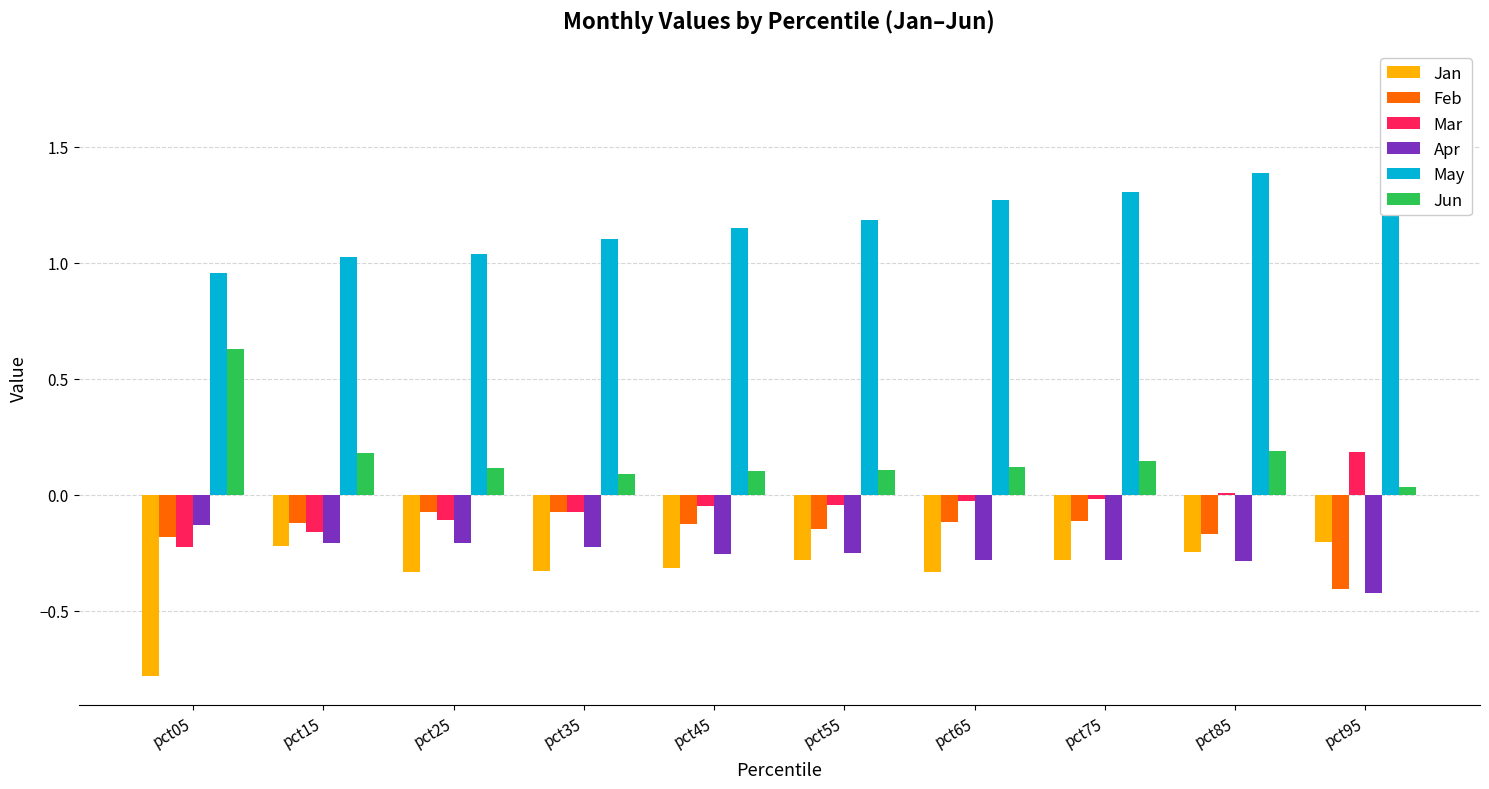

Count the number of data series in this chart.

6